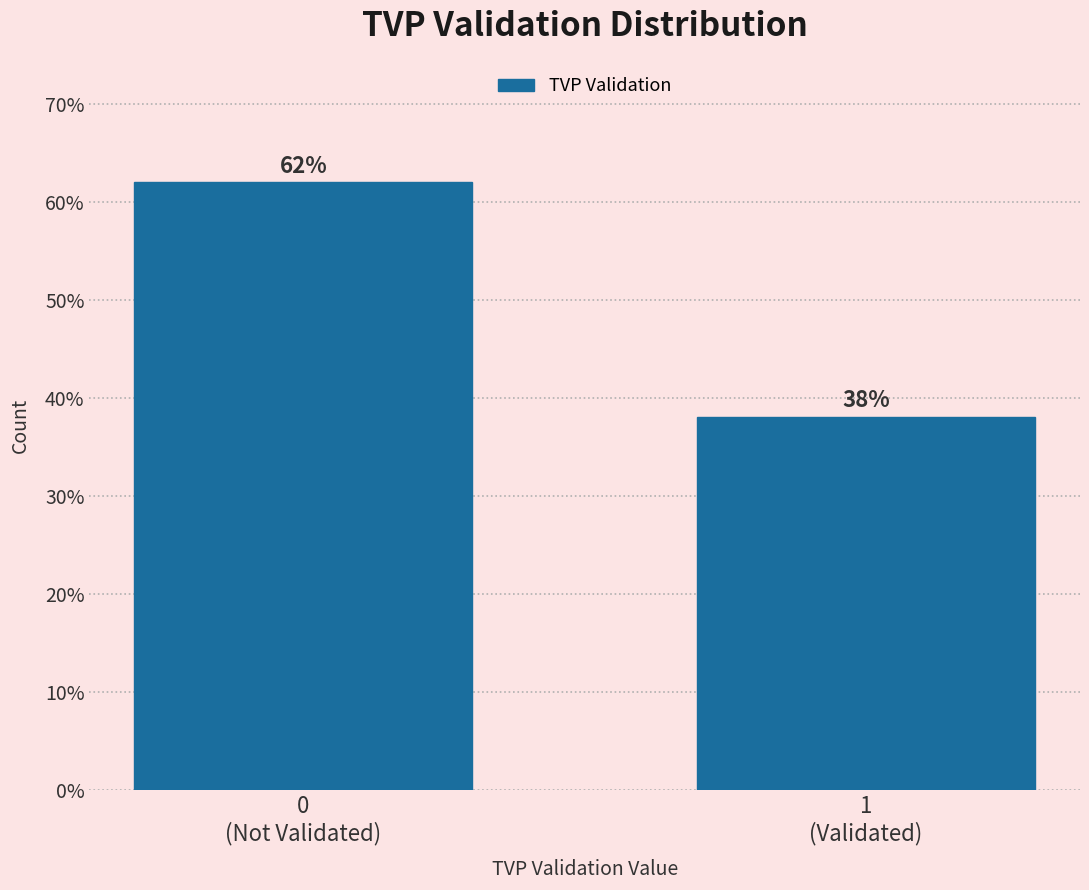

Reading left to right, transcribe all the data shown in this chart.

62.0	38.0